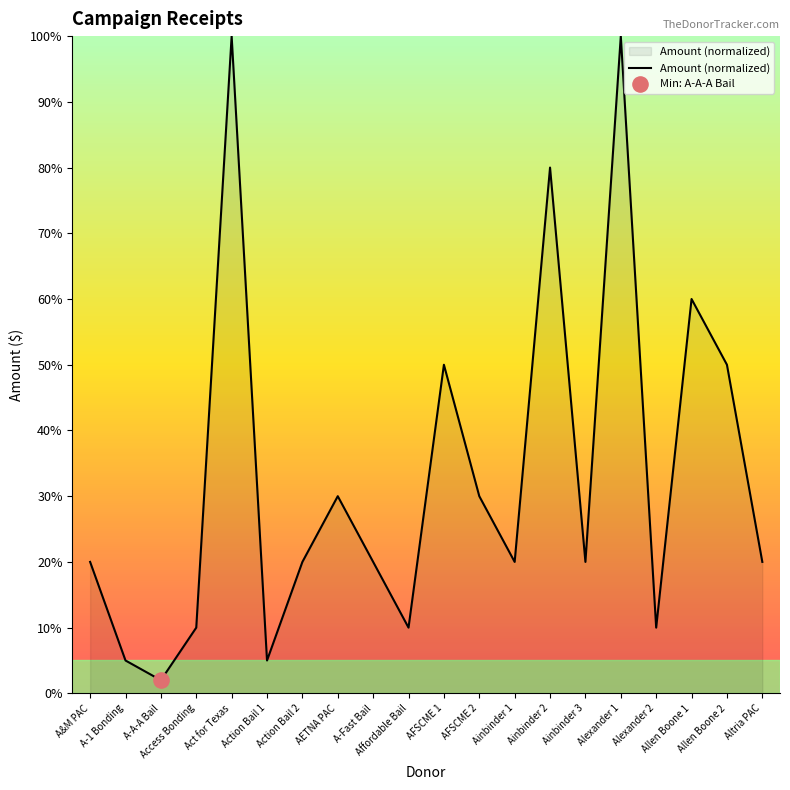

Which has a higher value, A-1 Bonding or Ainbinder 1?

Ainbinder 1